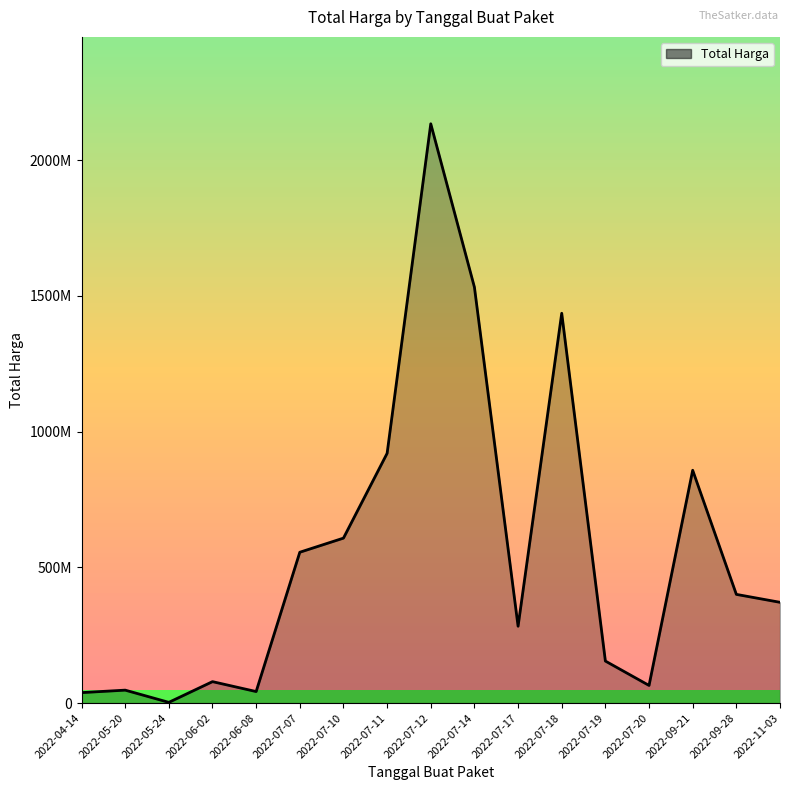

What is the change in value from 2022-07-10 to 2022-07-14?

+924568836